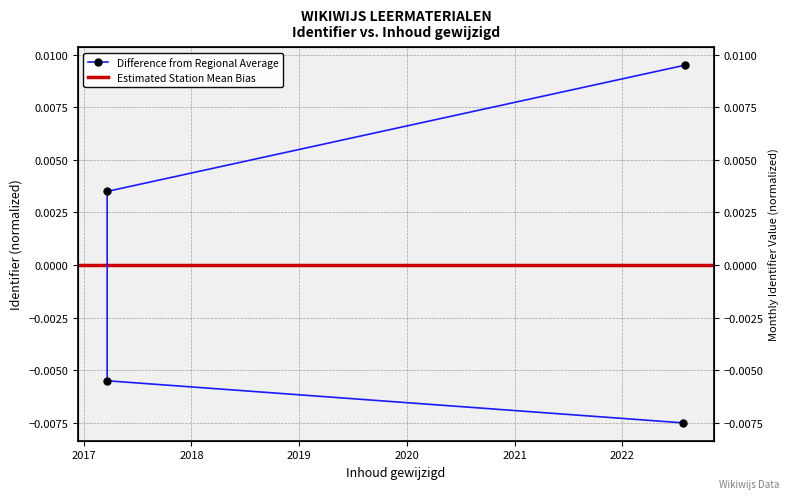

How many data points does each series have?

4